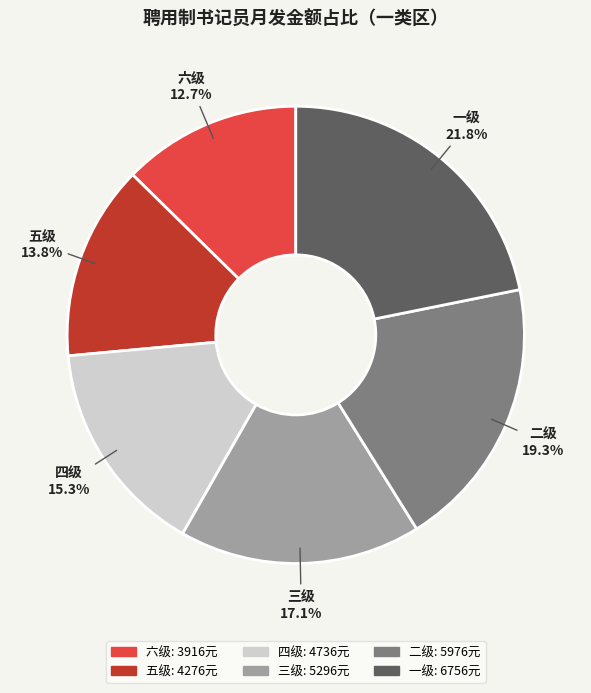

Which slice is the smallest?

六级